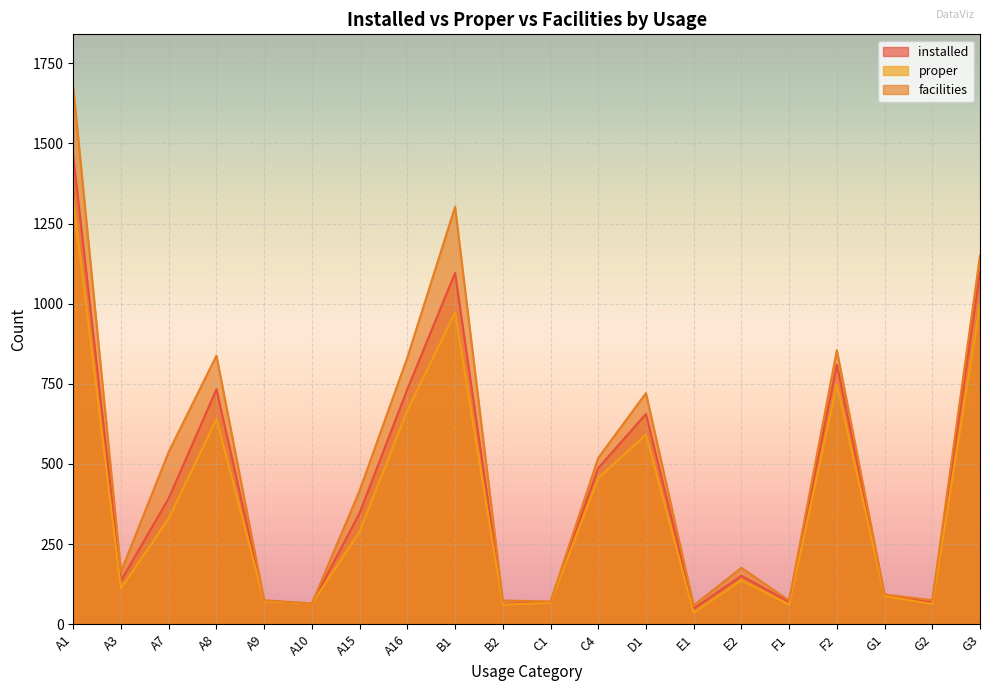

How many lines are shown in the chart?

3